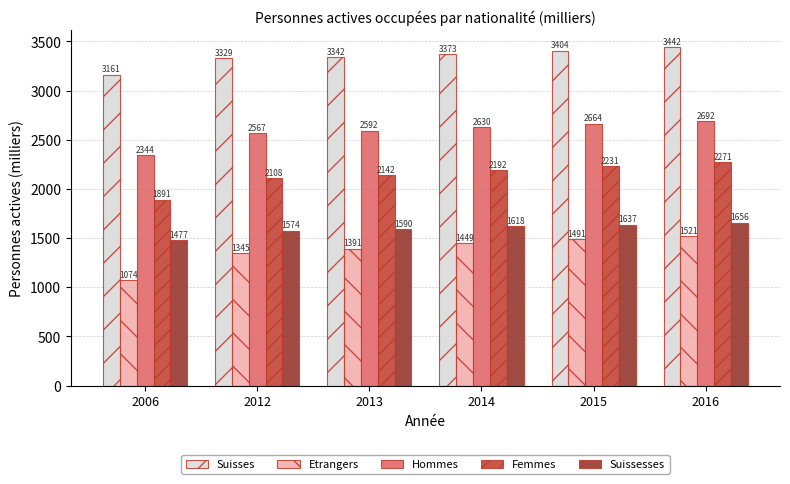

Read the Hommes value at 2014.

2629.6